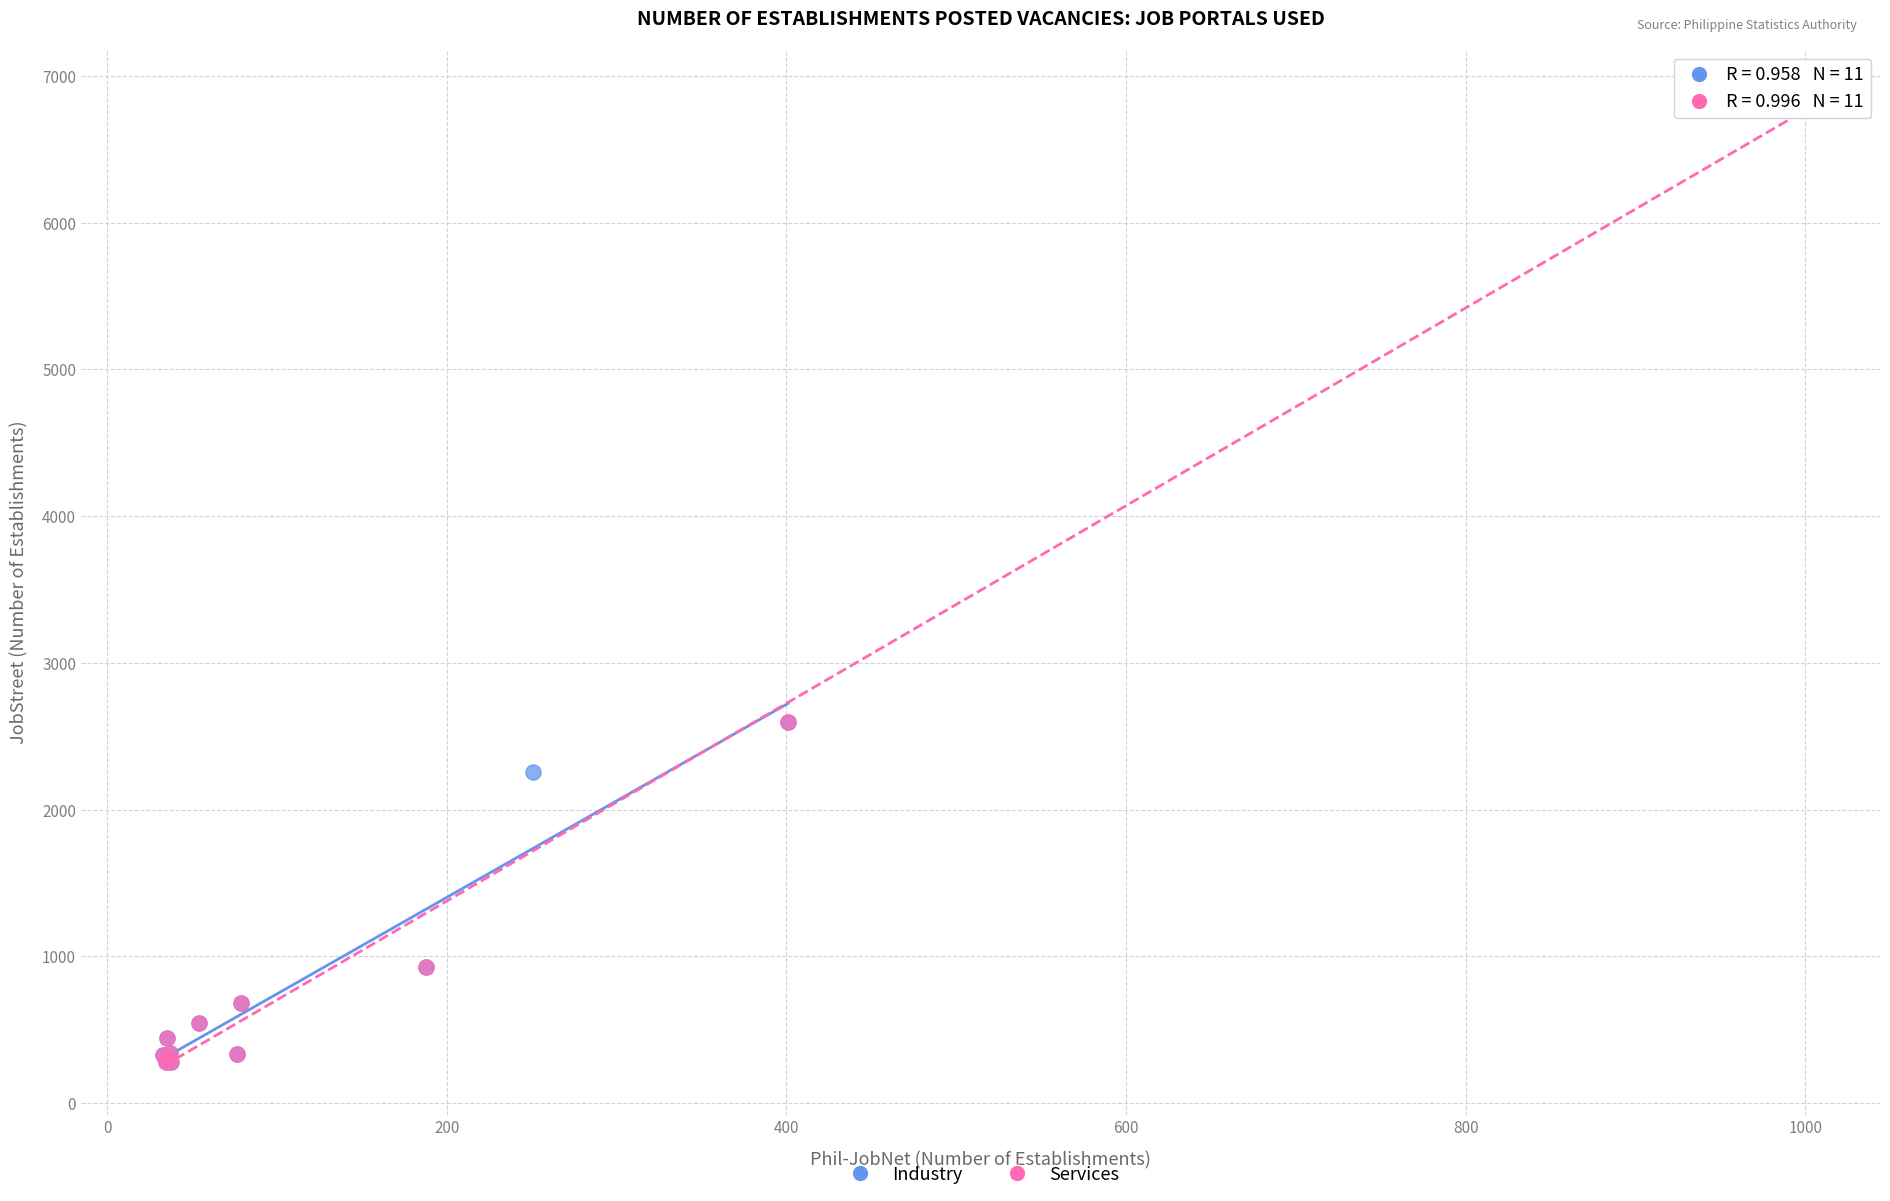

Which series has the largest Y range (max minus min)?

Services